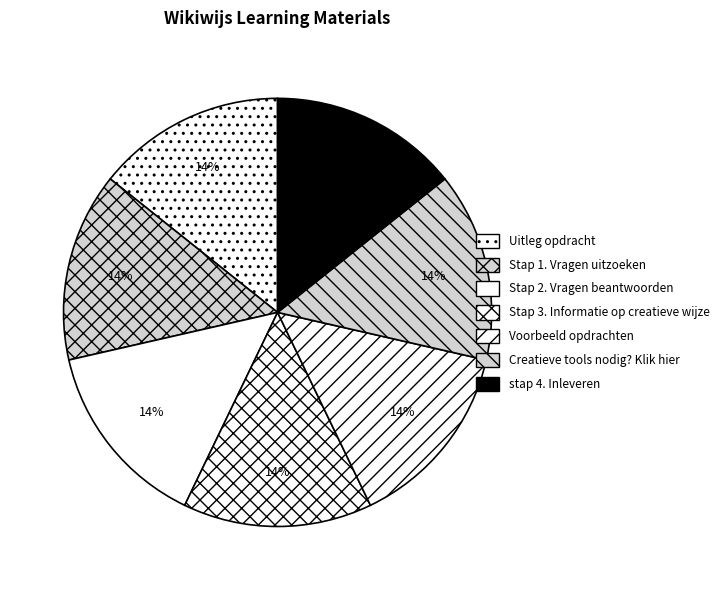

Does Voorbeeld opdrachten represent more than half of the total?

No